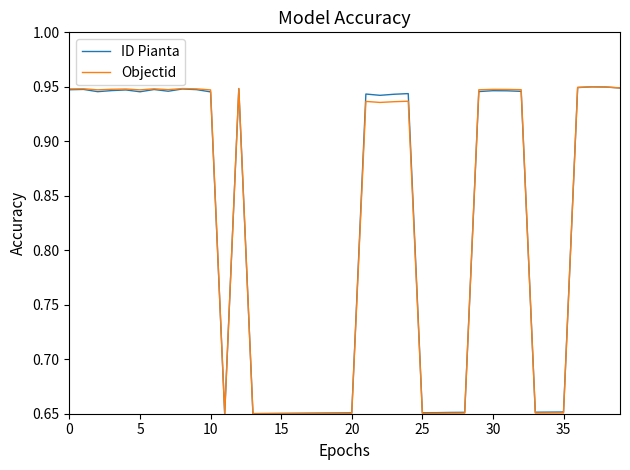

How many intersections are there between ID Pianta and Objectid?

4